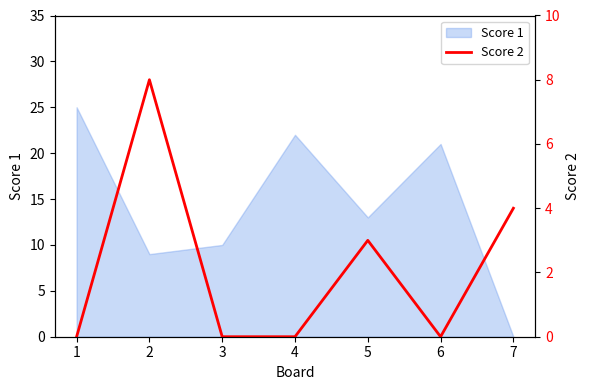

Rank the categories by value from lowest to highest.

1, 3, 4, 6, 5, 7, 2